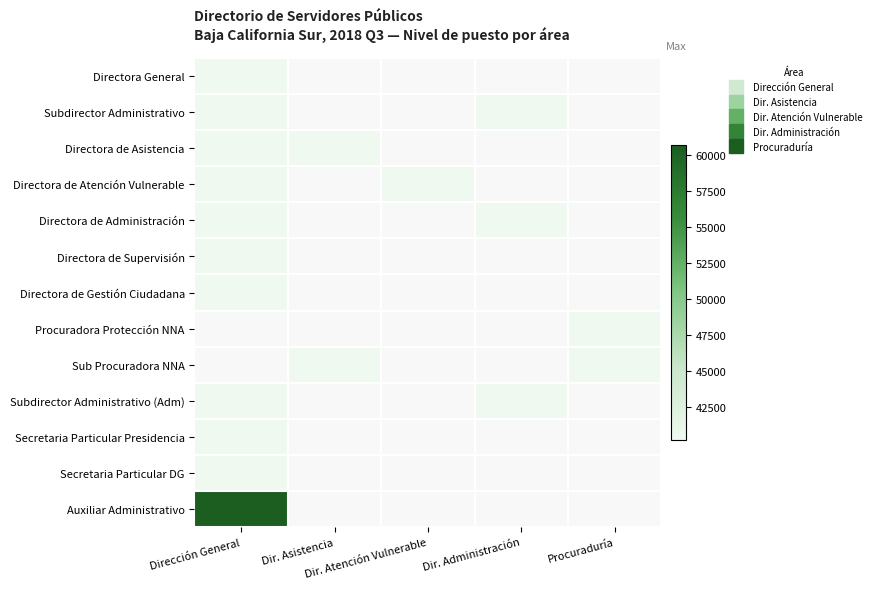

Where is Auxiliar Administrativo nearest to the value 60710?

Dirección General